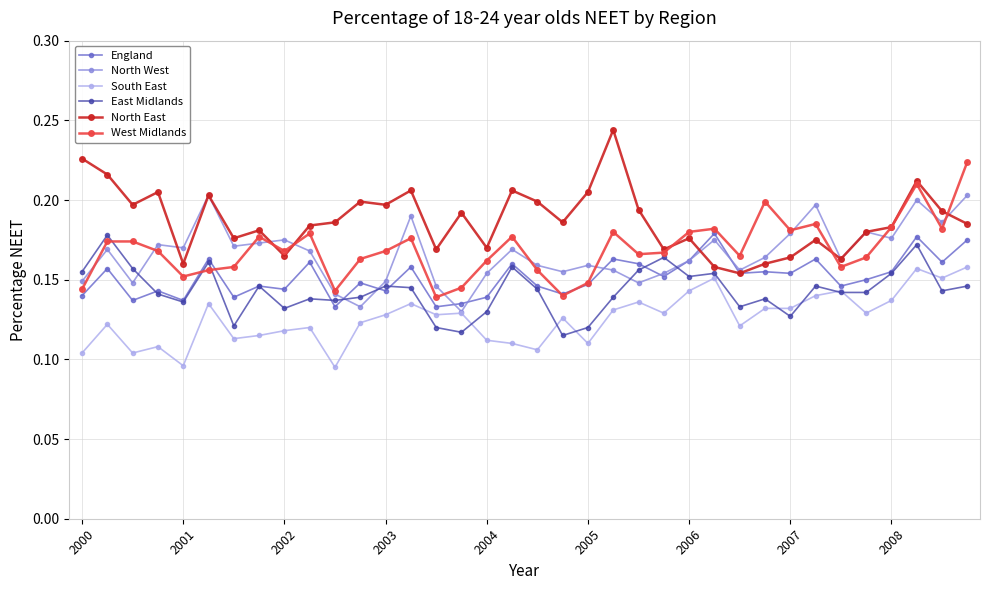

True or false: West Midlands and East Midlands intersect in this chart.

True